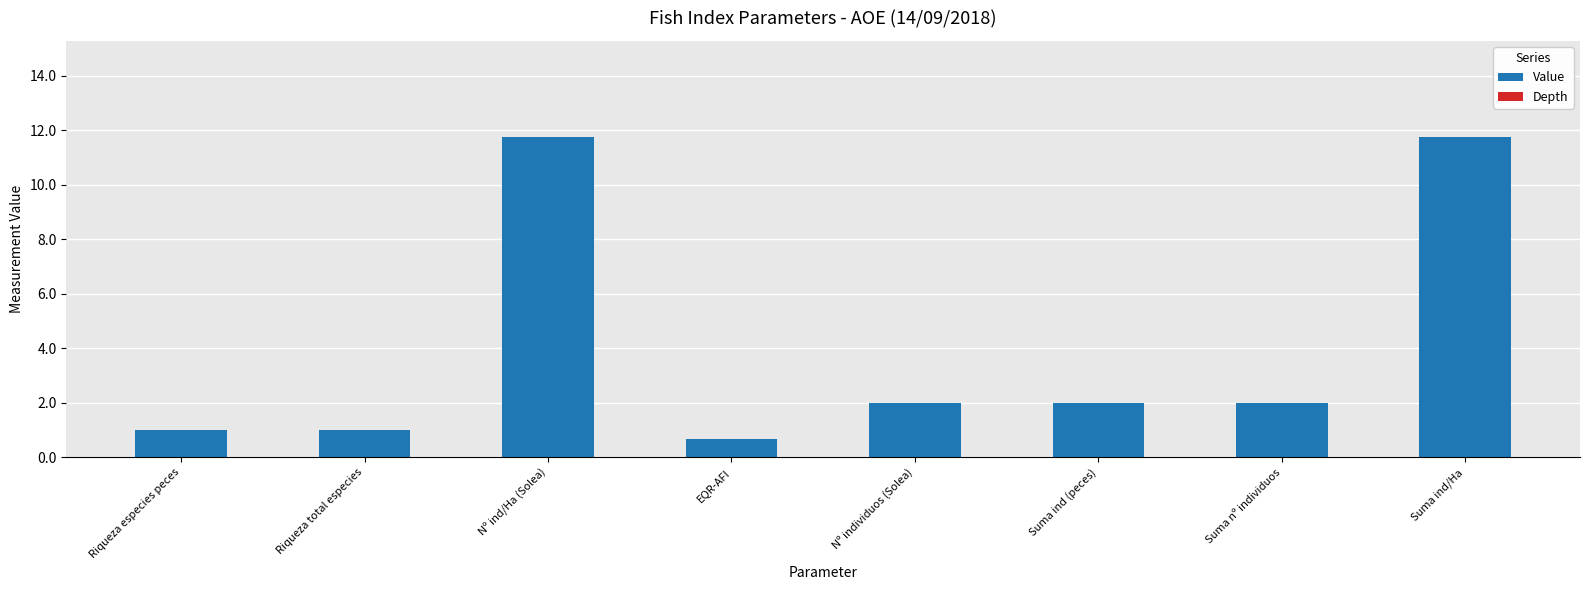

How many series are shown in this chart?

1